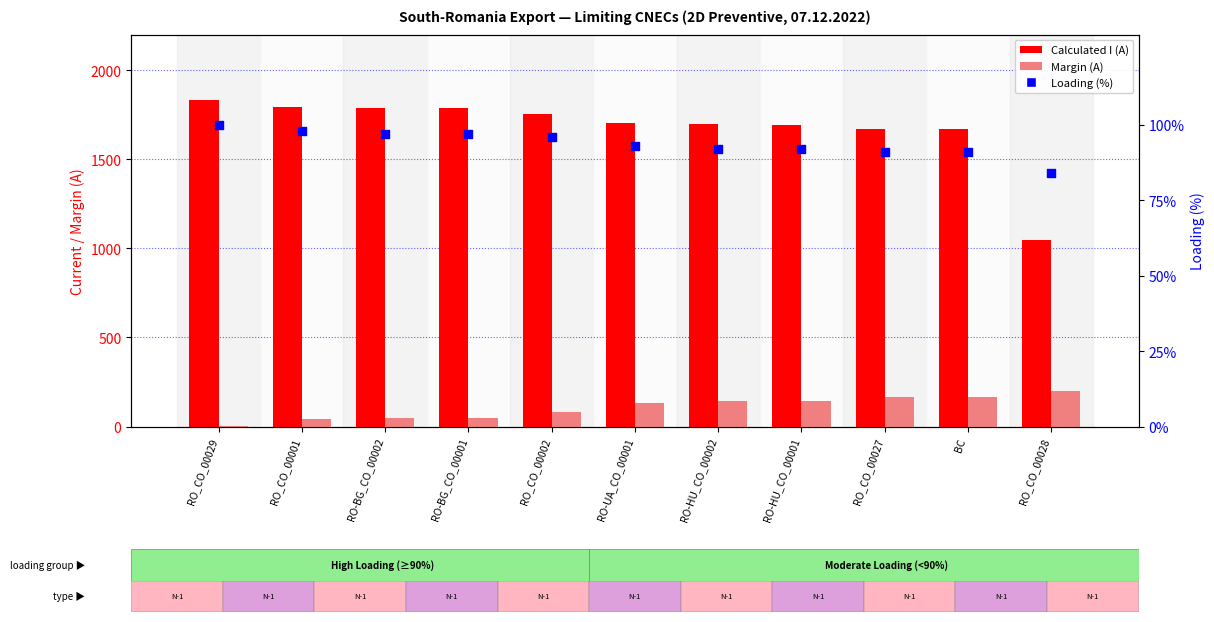

Which series has the widest spread of Y values?

Calculated I (A)